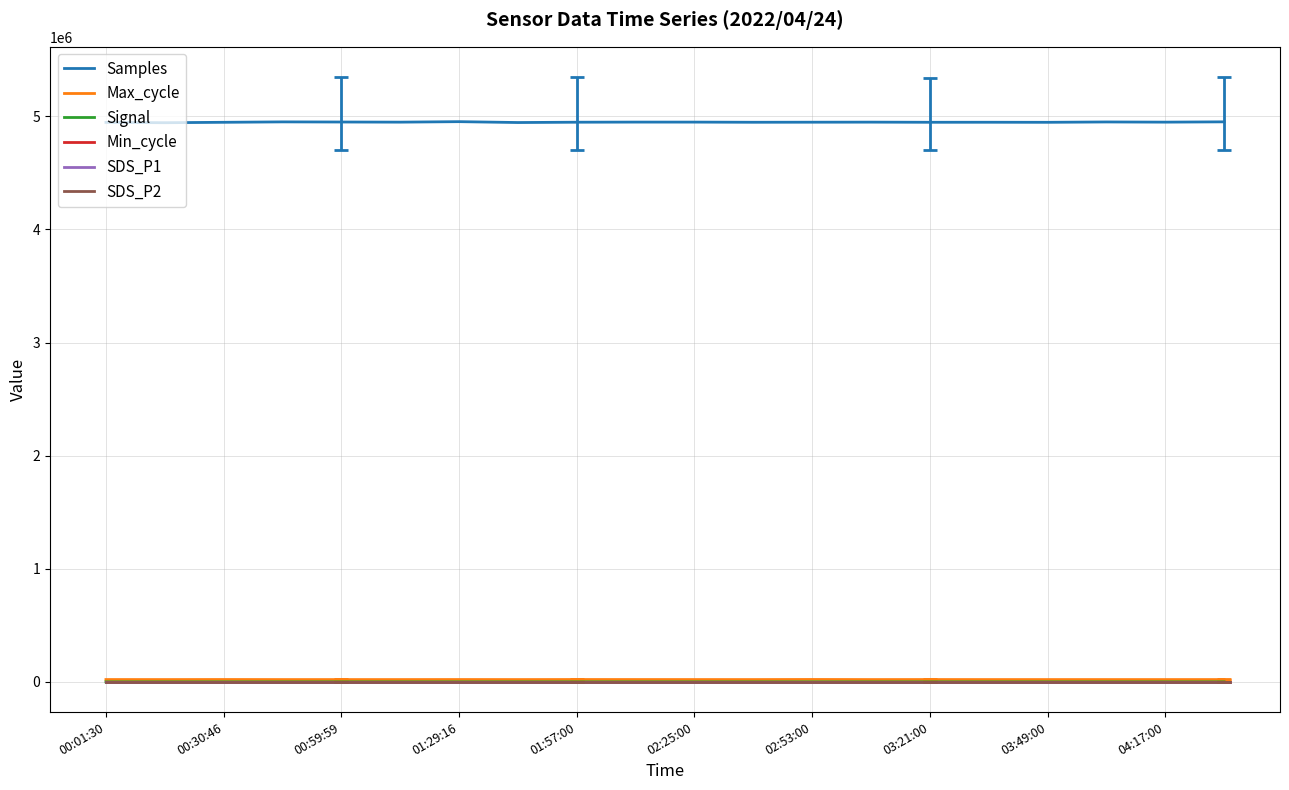

Is this an area chart (filled region under the line)?

No